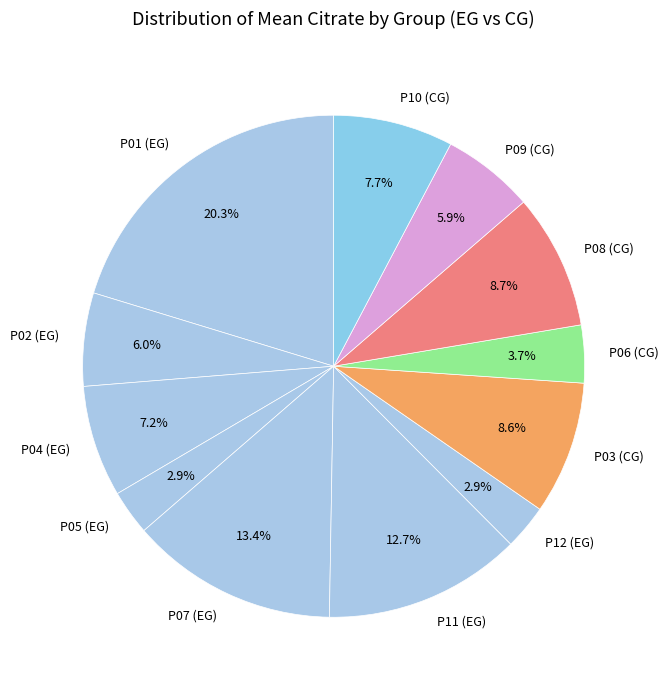

Which slice is the largest?

P01 (EG)